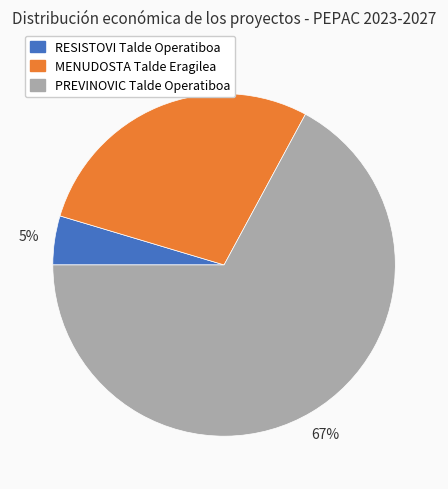

Is there any slice that represents more than half of the pie?

Yes